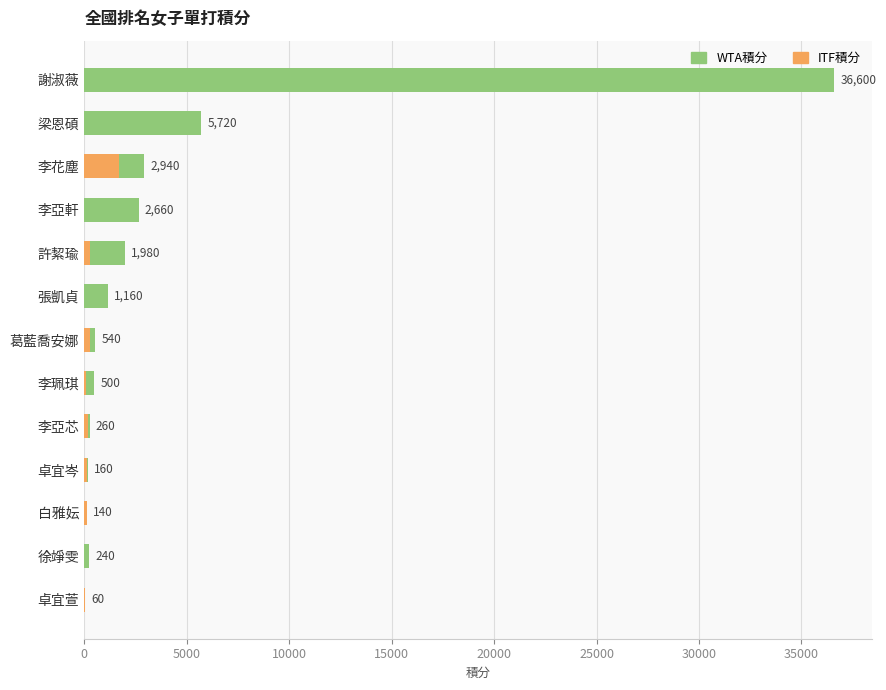

What is the difference between the maximum and minimum values in the ITF積分 series?

1680